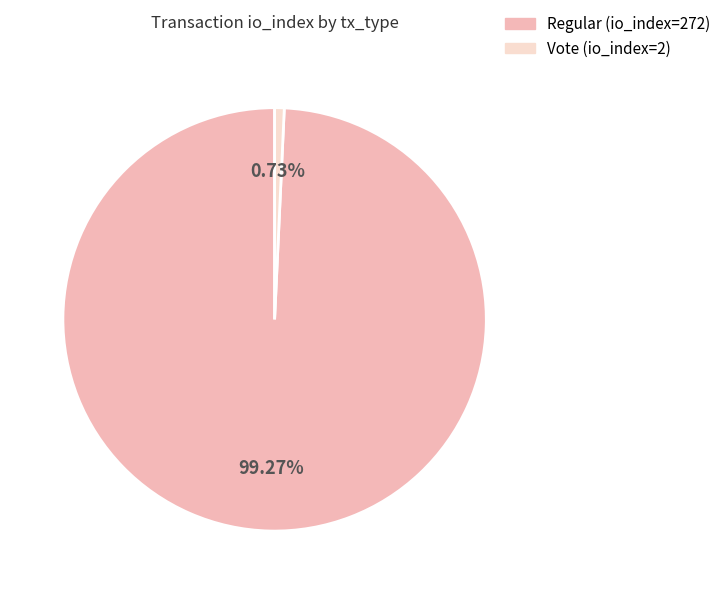

Rank the categories by value from highest to lowest.

Regular (io_index=272), Vote (io_index=2)